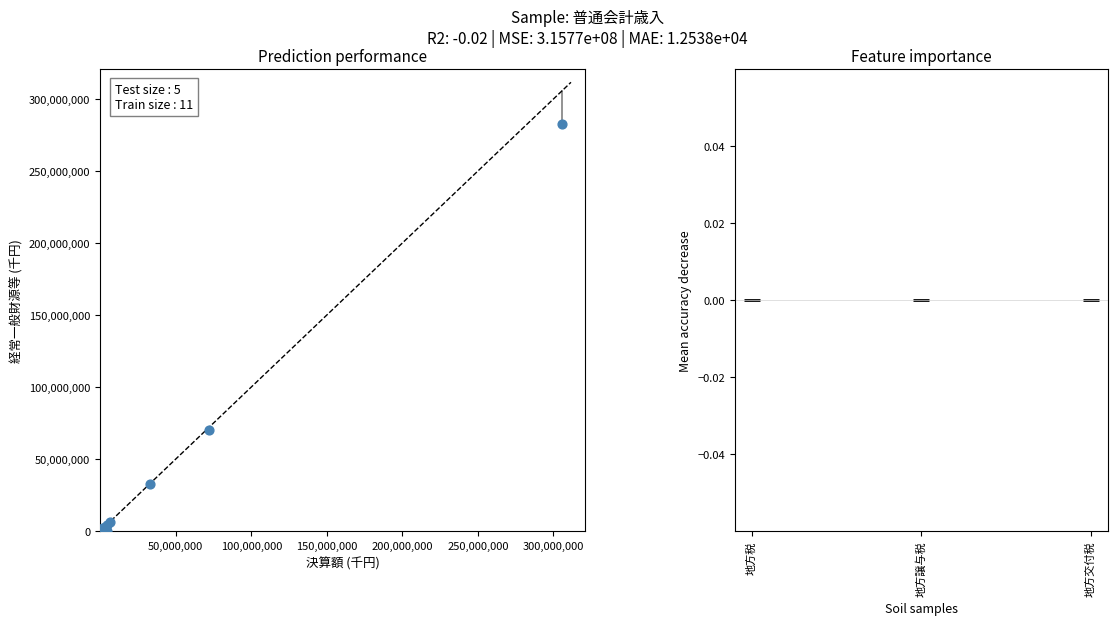

What Y value in the scatter plot is closest to 141182135?

70090095